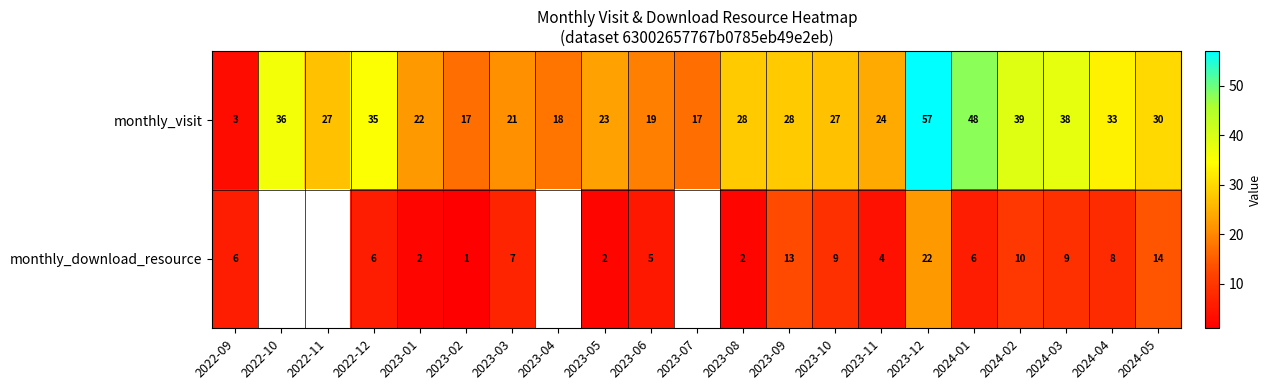

Which label corresponds to the smallest value in the chart?

2023-02